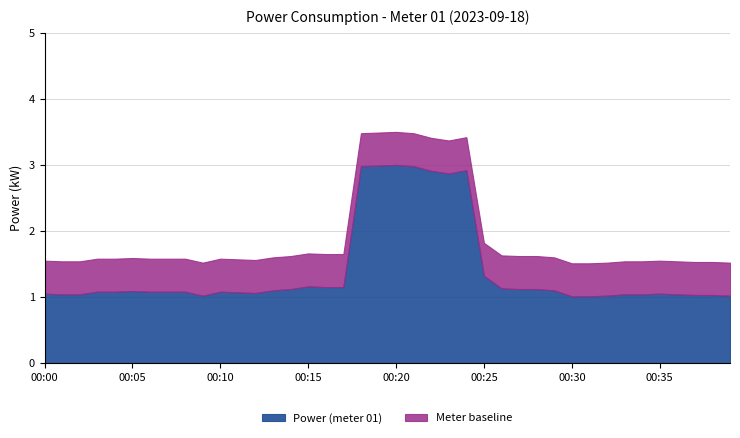

Is it true that Power (meter 01) equals 1.3 at 00:25?

True